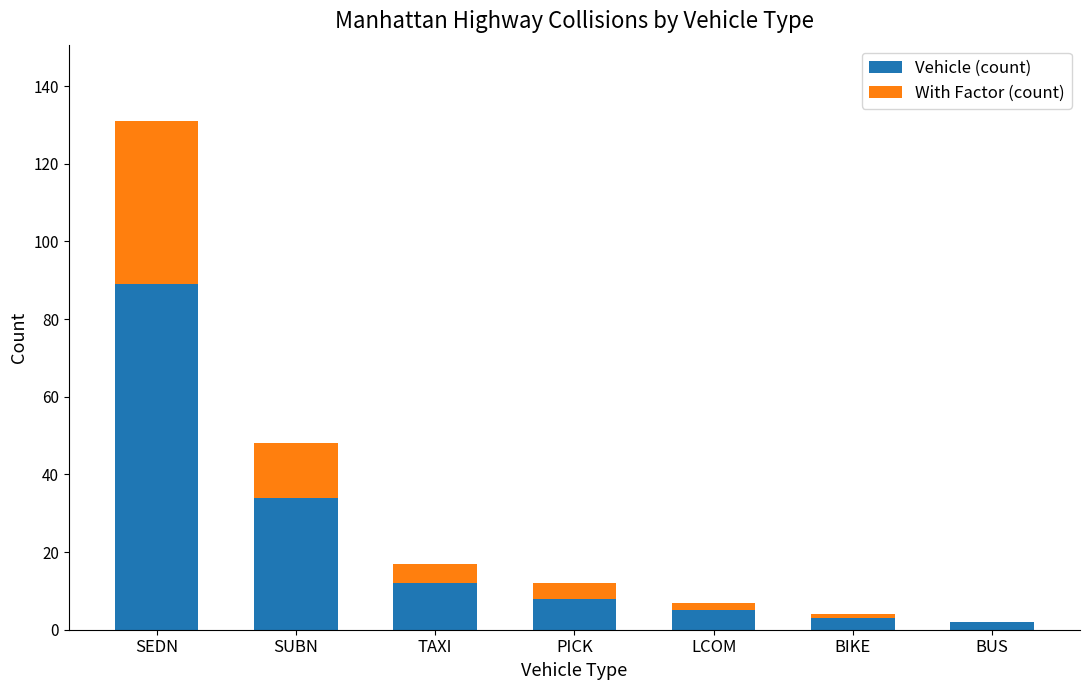

What is the sum of the Vehicle (count) values at SUBN and TAXI?

46